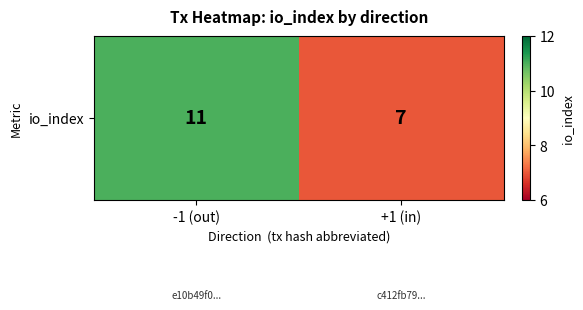

Which has a higher value, -1 (out) or +1 (in)?

-1 (out)